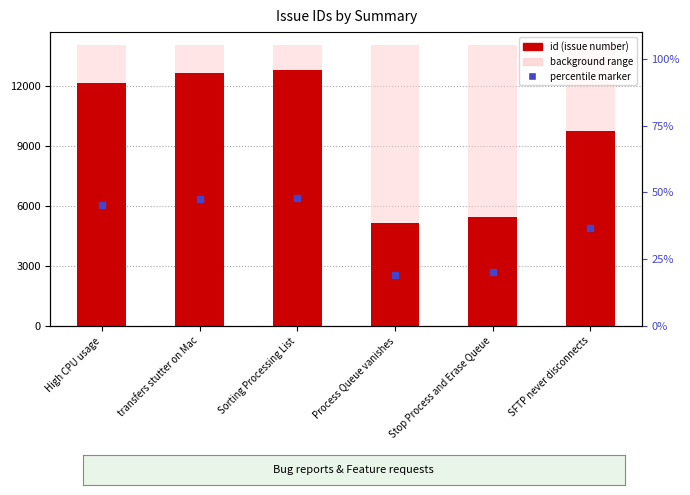

What is the sum of all values?

57862